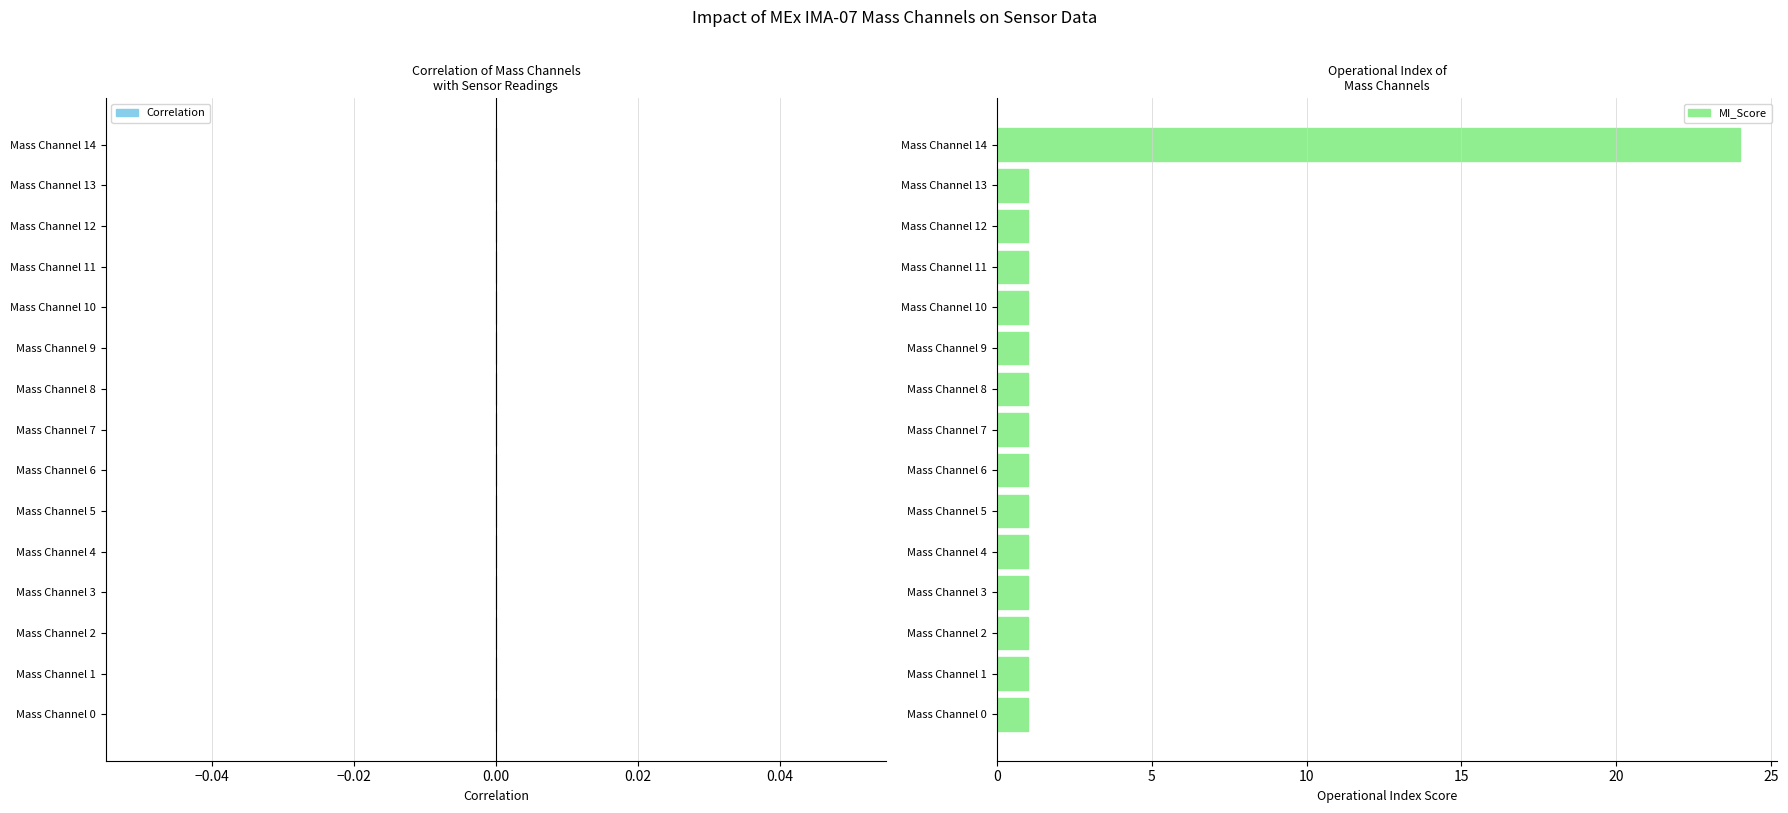

What is the difference between the maximum and second lowest values?

23